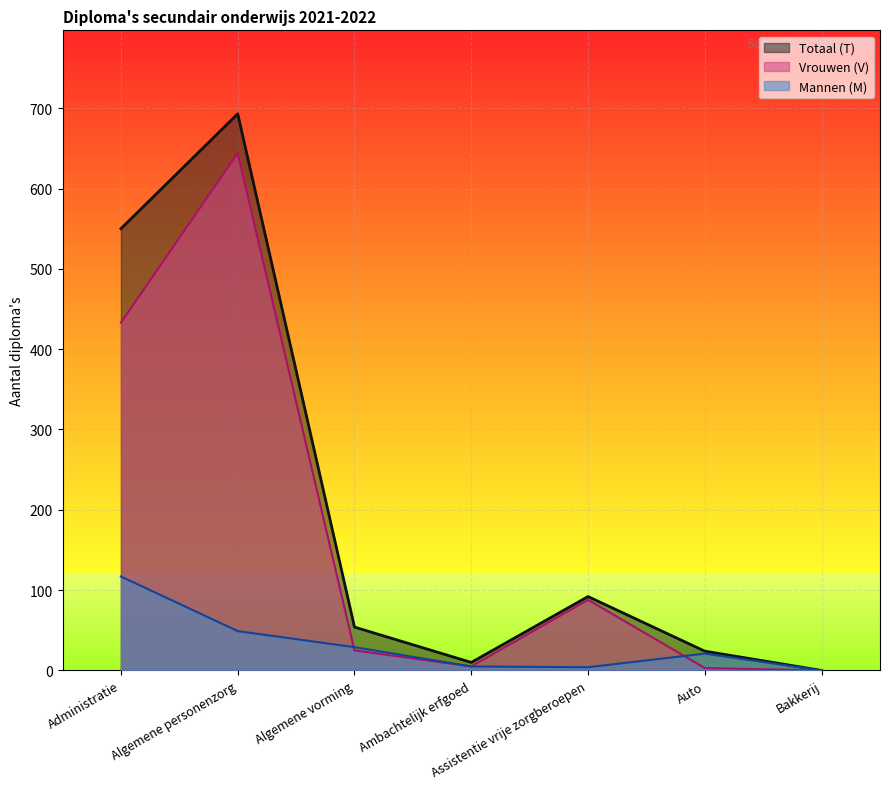

How many lines are shown in the chart?

3